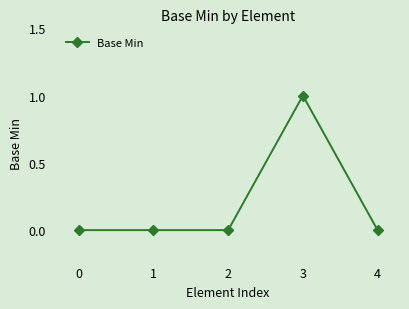

Is it true that the value at 0 is -1?

False